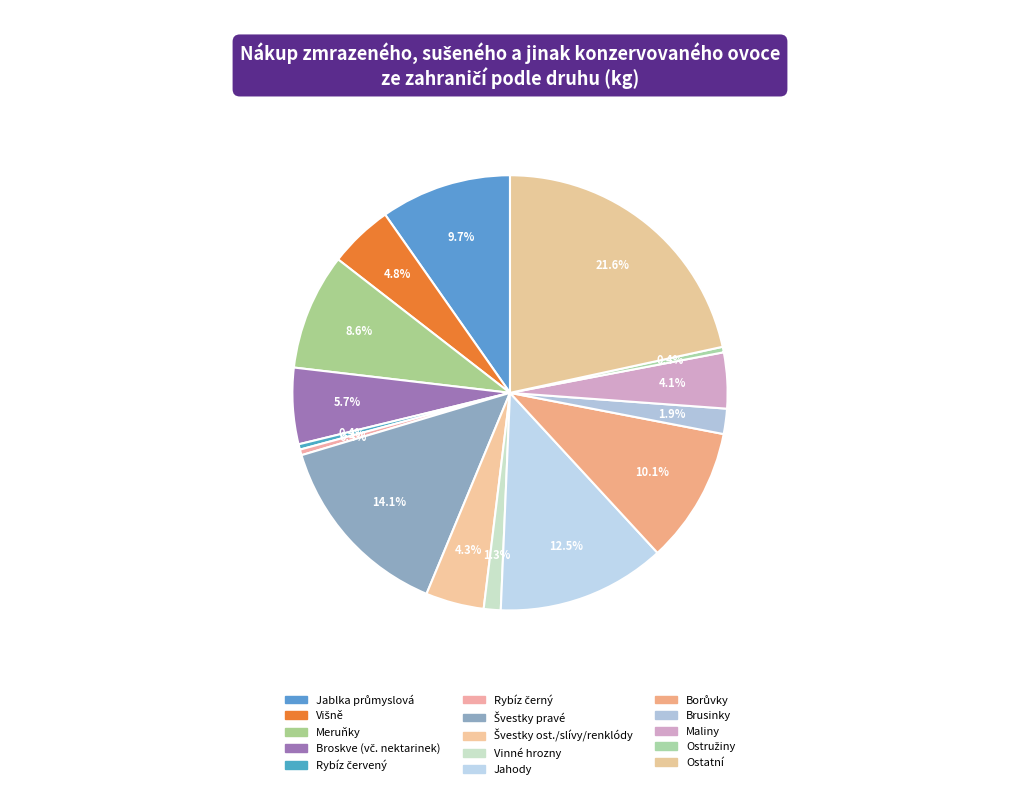

Rank the categories by value from highest to lowest.

Ostatní, Švestky pravé, Jahody, Borůvky, Jablka průmyslová, Meruňky, Broskve (vč. nektarinek), Višně, Švestky ost./slívy/renklódy, Maliny, Brusinky, Vinné hrozny, Rybíz černý, Ostružiny, Rybíz červený